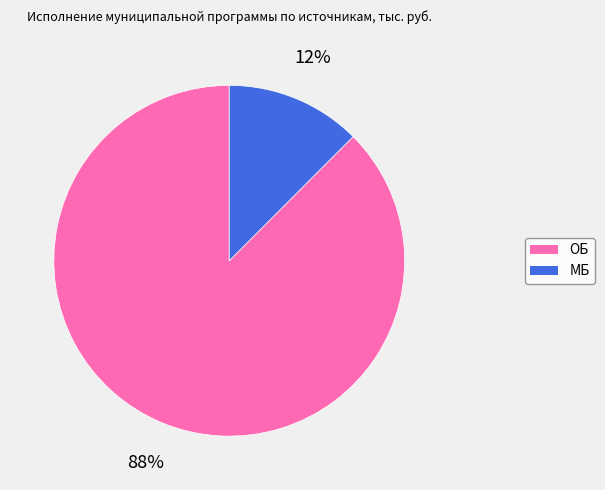

Does ОБ represent more than half of the total?

Yes